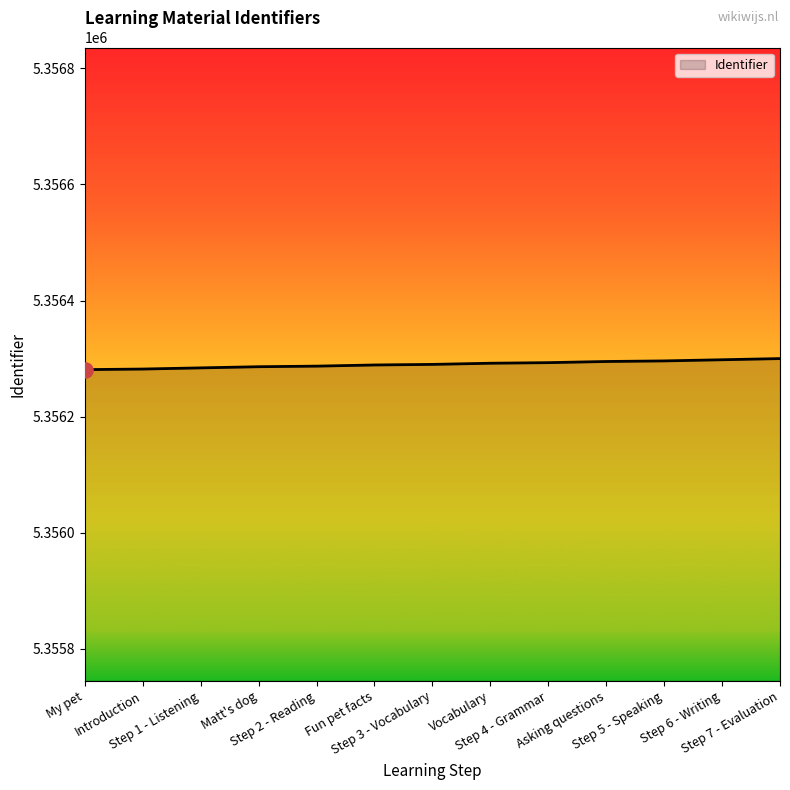

Approximately how many times larger is the value at Step 5 - Speaking compared to Asking questions?

1.0